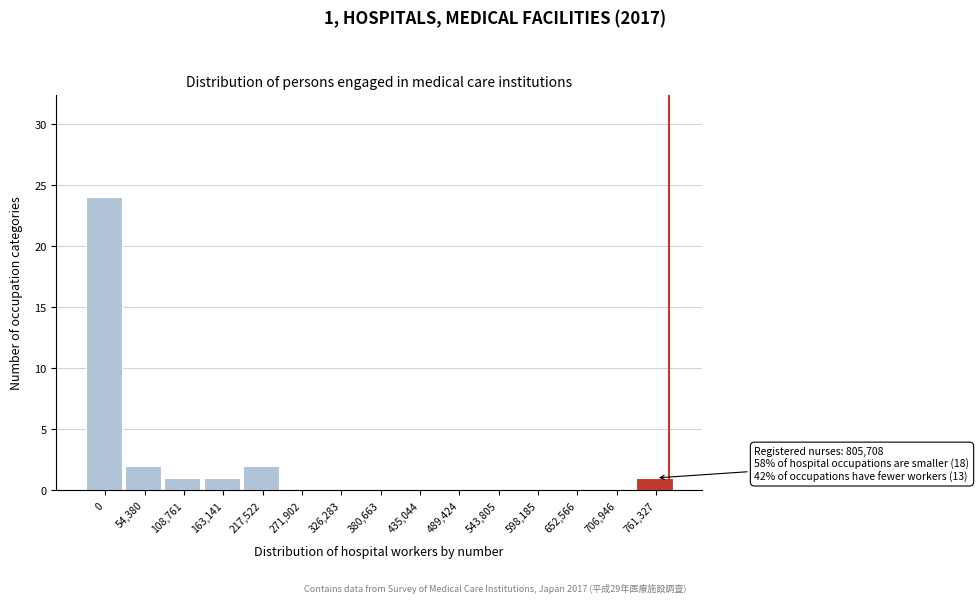

Reading left to right, transcribe all the data shown in this chart.

0=24	54,380=2	108,761=1	163,141=1	217,522=2	271,902=0	326,283=0	380,663=0	435,044=0	489,424=0	543,805=0	598,185=0	652,566=0	706,946=0	761,327=1